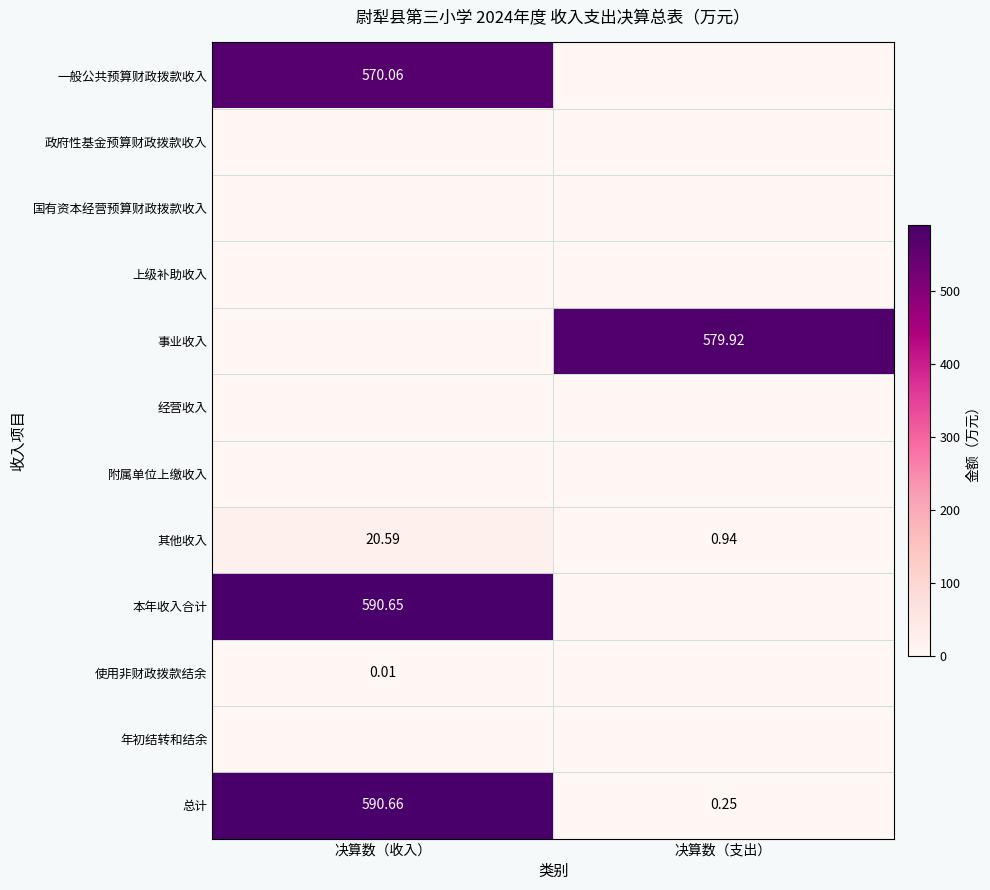

What is the average value of the 其他收入 series?

10.8